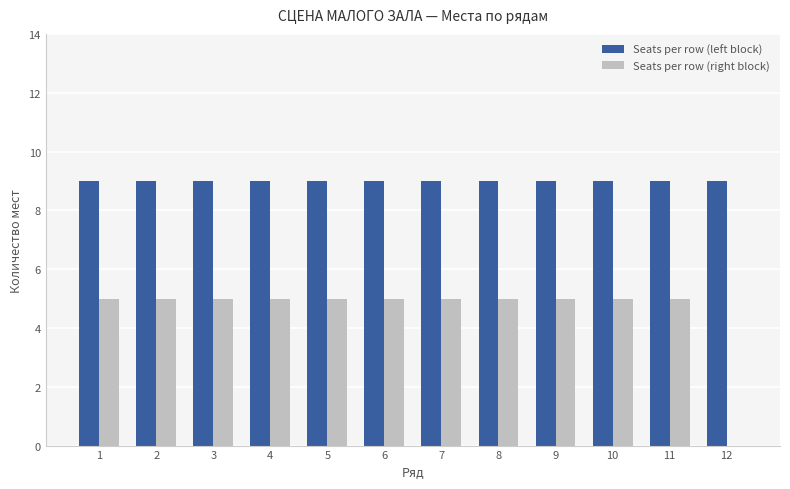

Which series has the widest spread of values?

Seats per row (right block)